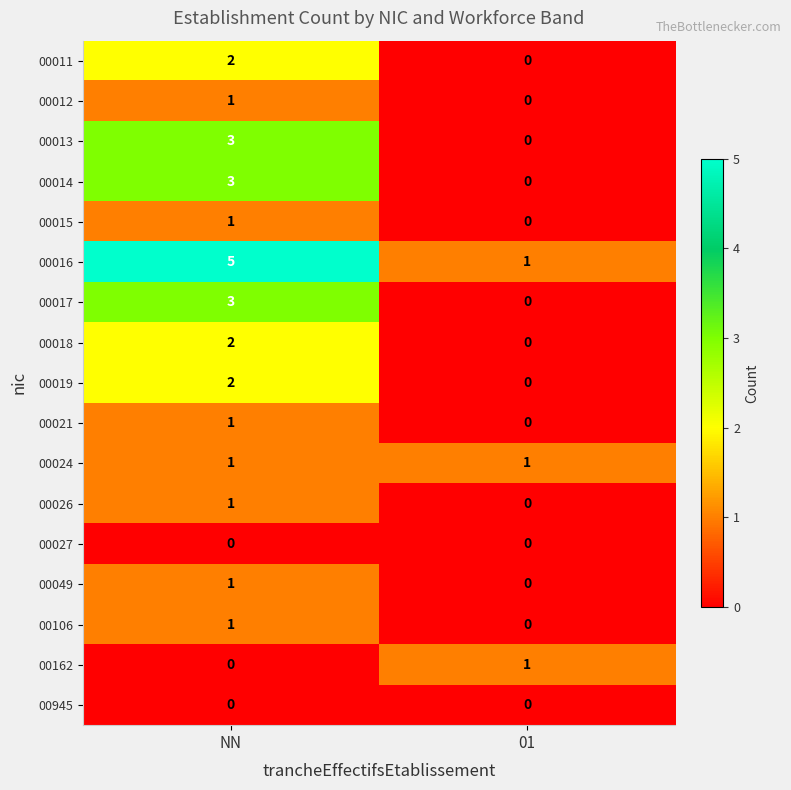

At how many categories does at least one series exceed 0?

2